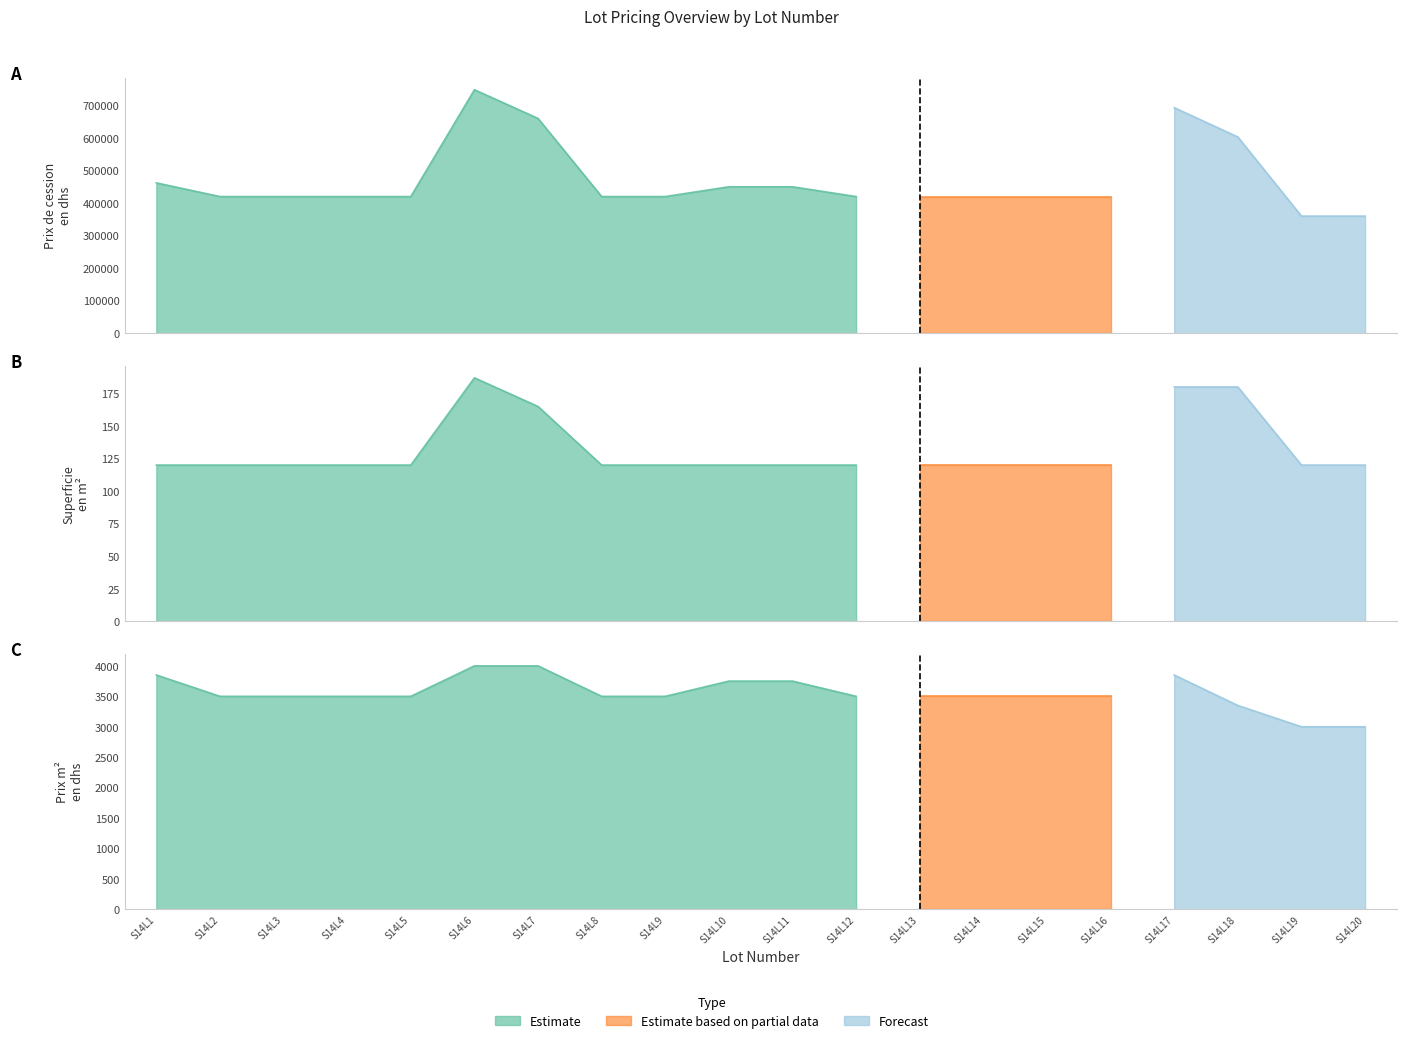

How many data points in Prix de cession en dhs are above 420000?

7